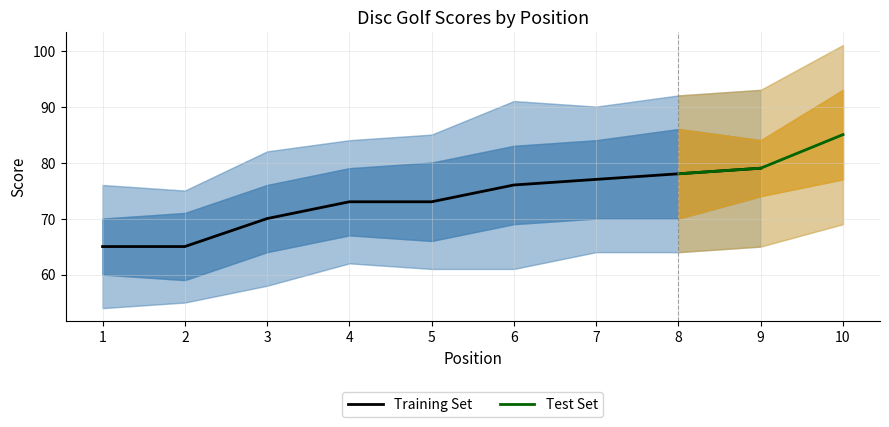

True or false: Training Set has a value of 79 at 9.

True